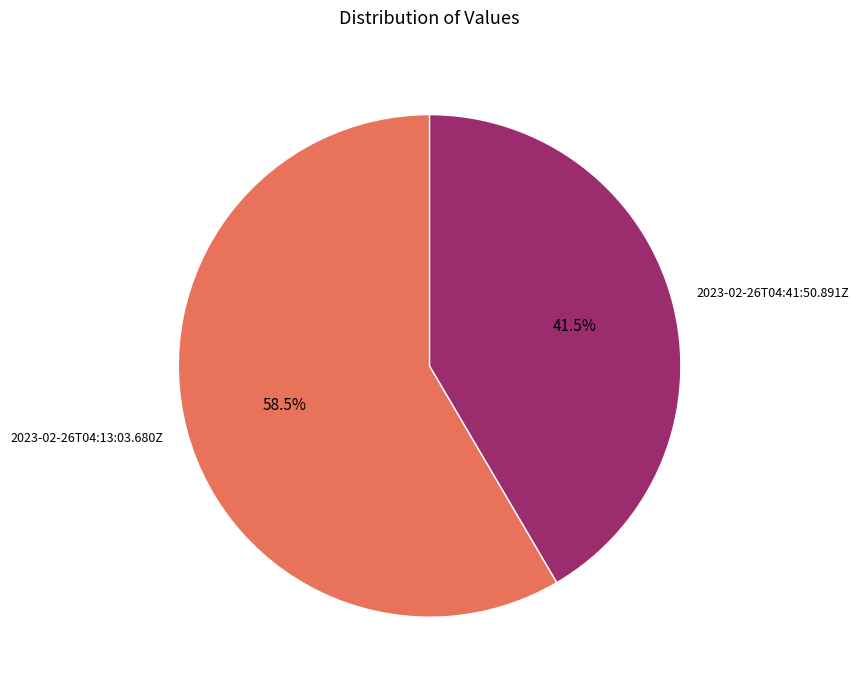

Rank the categories by value from highest to lowest.

2023-02-26T04:13:03.680Z, 2023-02-26T04:41:50.891Z